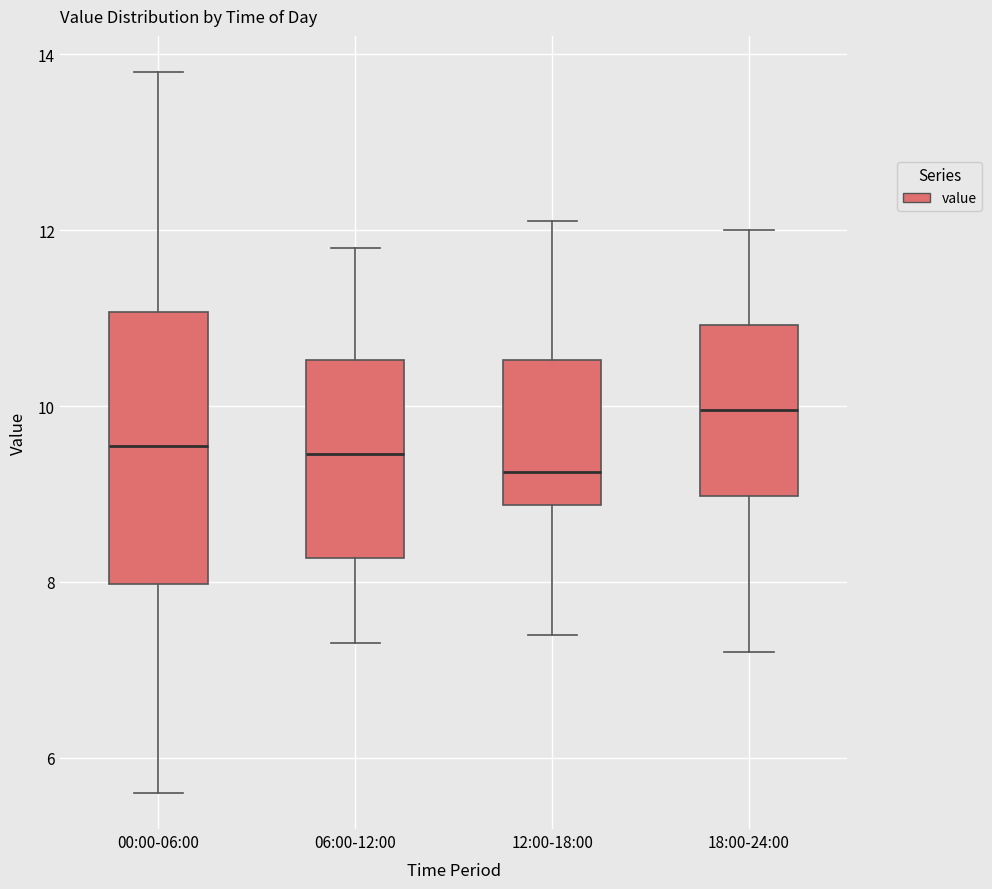

Comparing the boxes themselves (not the whiskers), which one is the tallest?

00:00-06:00